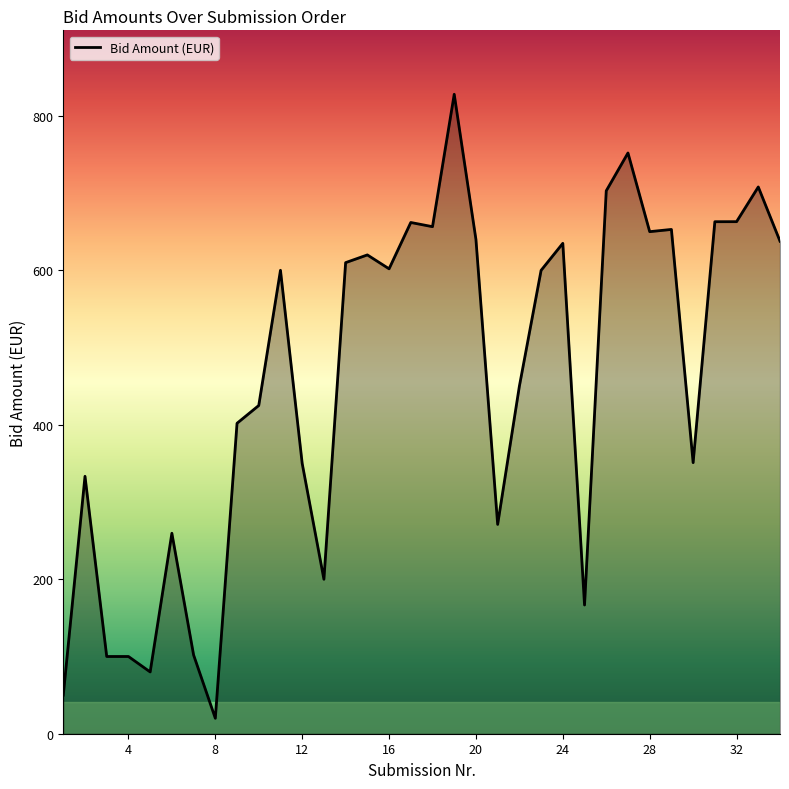

What is the minimum value shown in the chart?

20.0